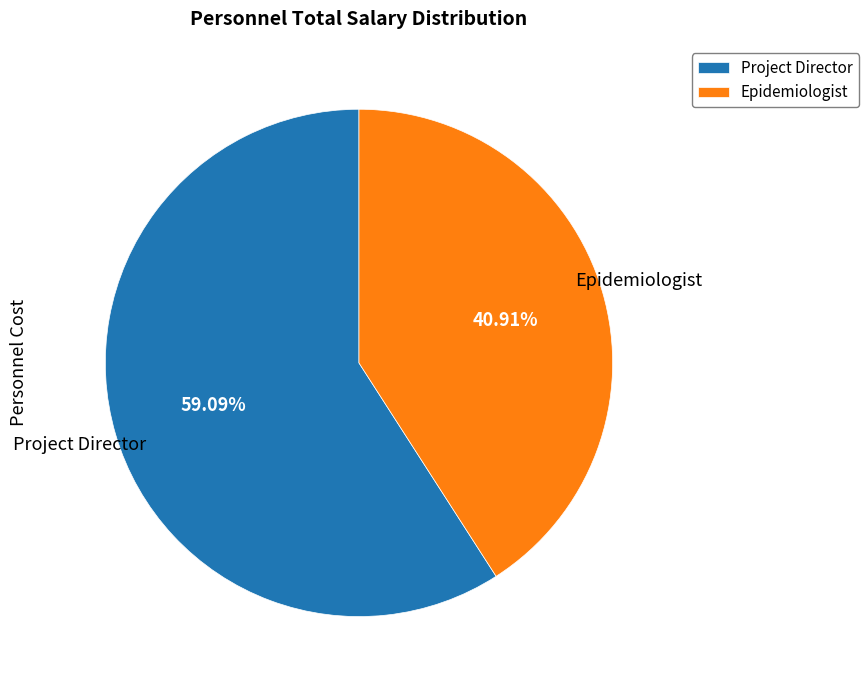

To the nearest percent, what is the combined percentage of Epidemiologist and Project Director?

100%